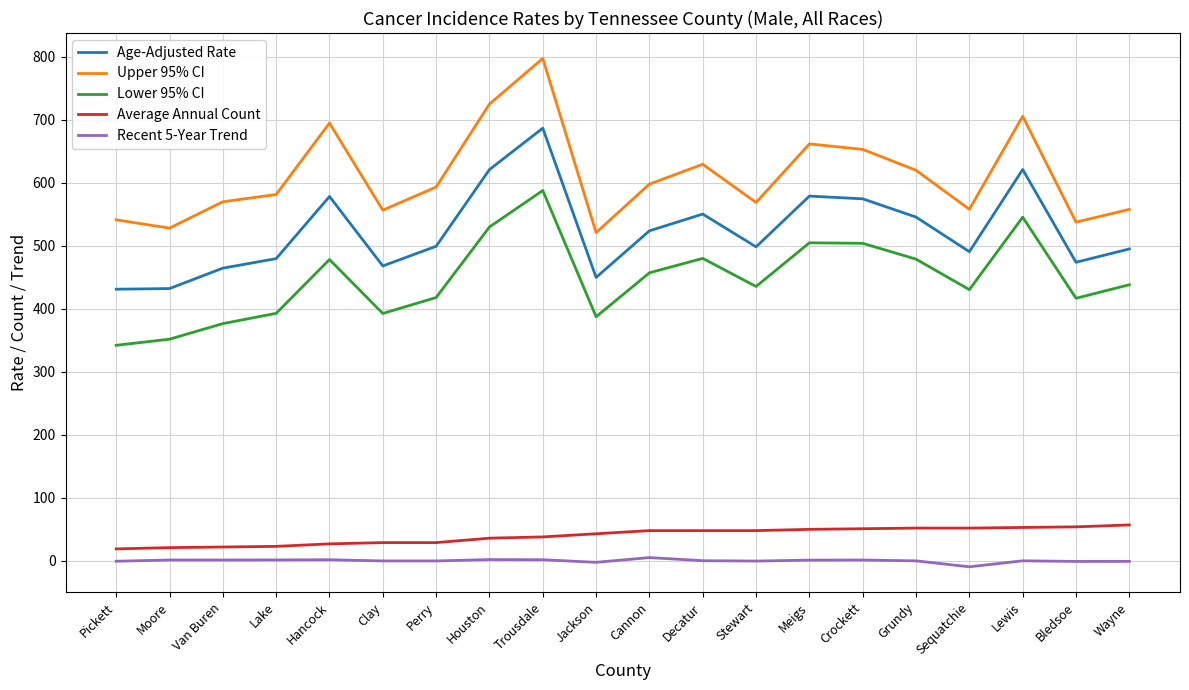

The Age-Adjusted Rate series shows 498.2 at Stewart. True or false?

True